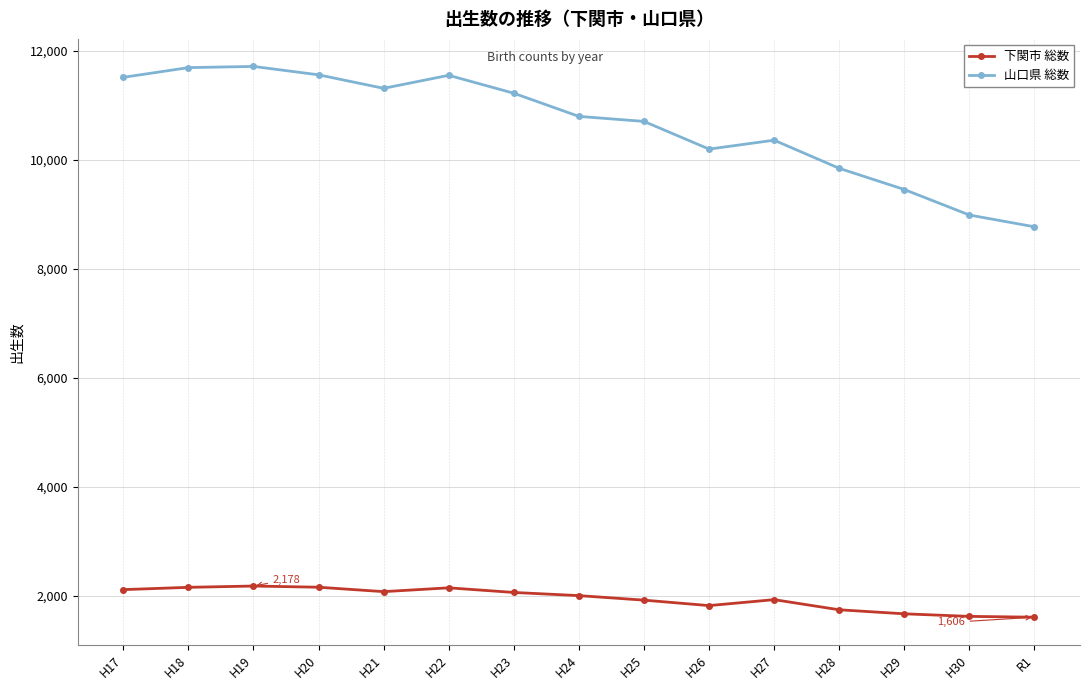

What is the label of the 8th point from the right?

H24